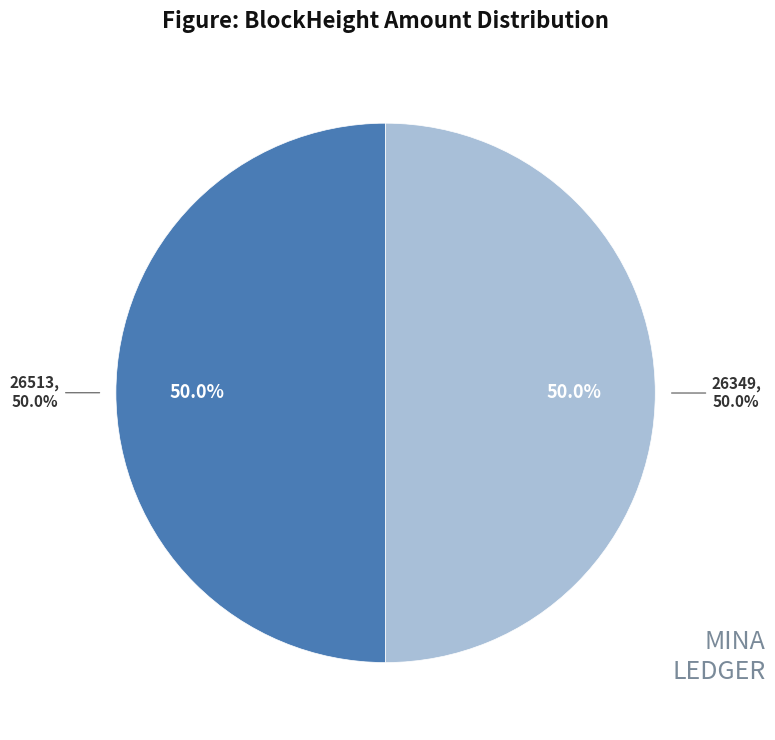

Which category has the smallest portion of the pie?

26513